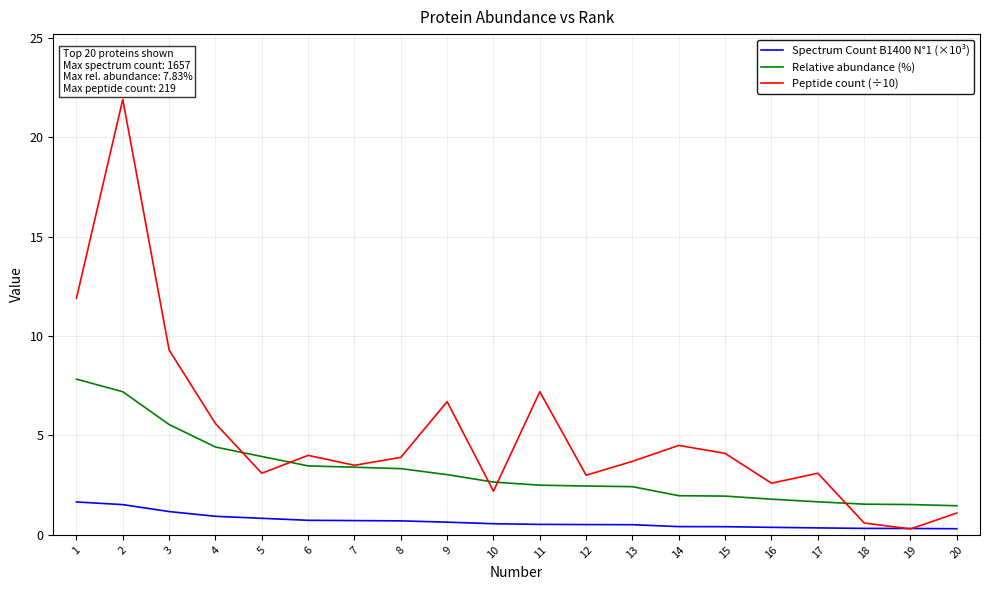

How many lines are shown in the chart?

3